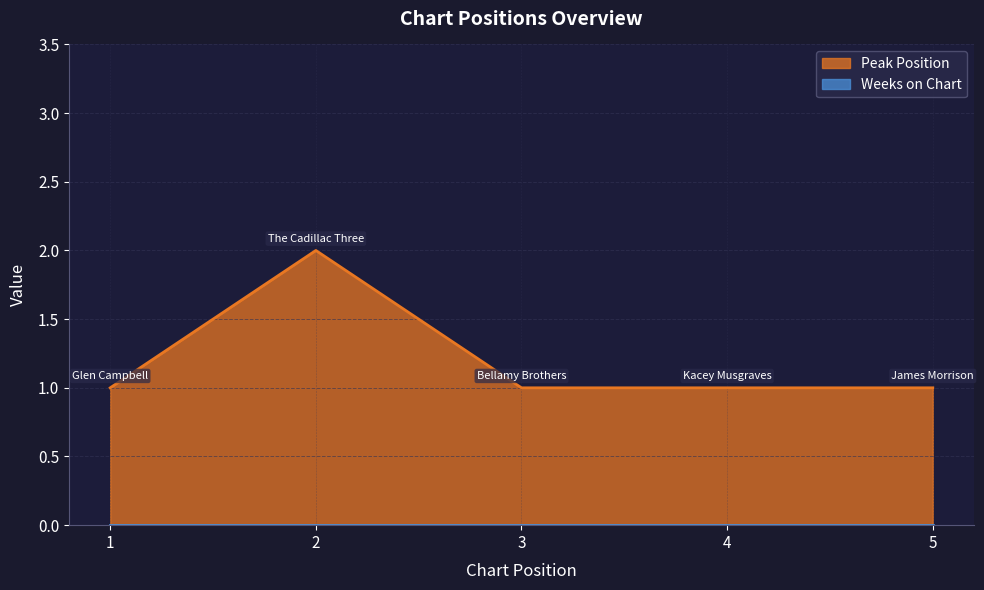

Reading right to left, extract all data points from this chart.

1	1	1	2	1